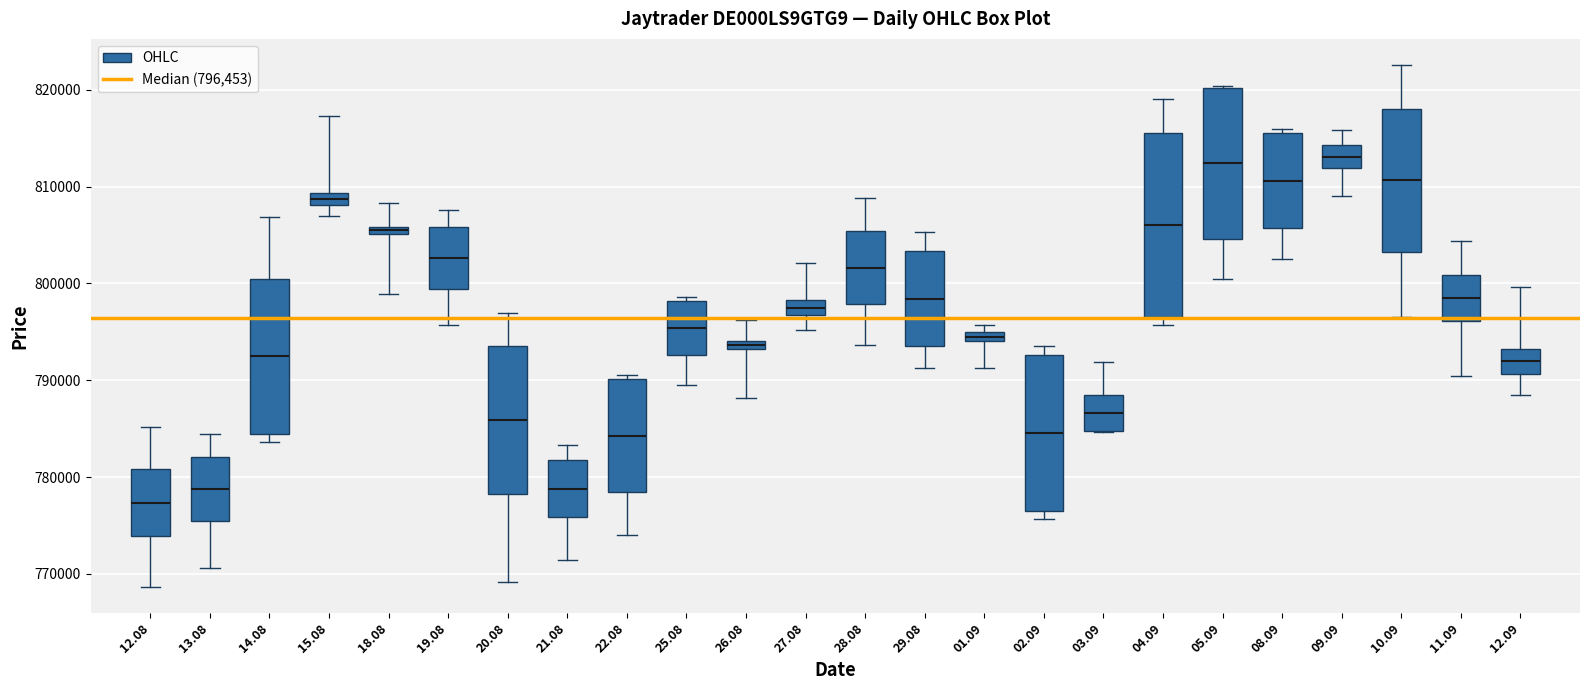

Comparing the boxes themselves (not the whiskers), which one is the tallest?

04.09